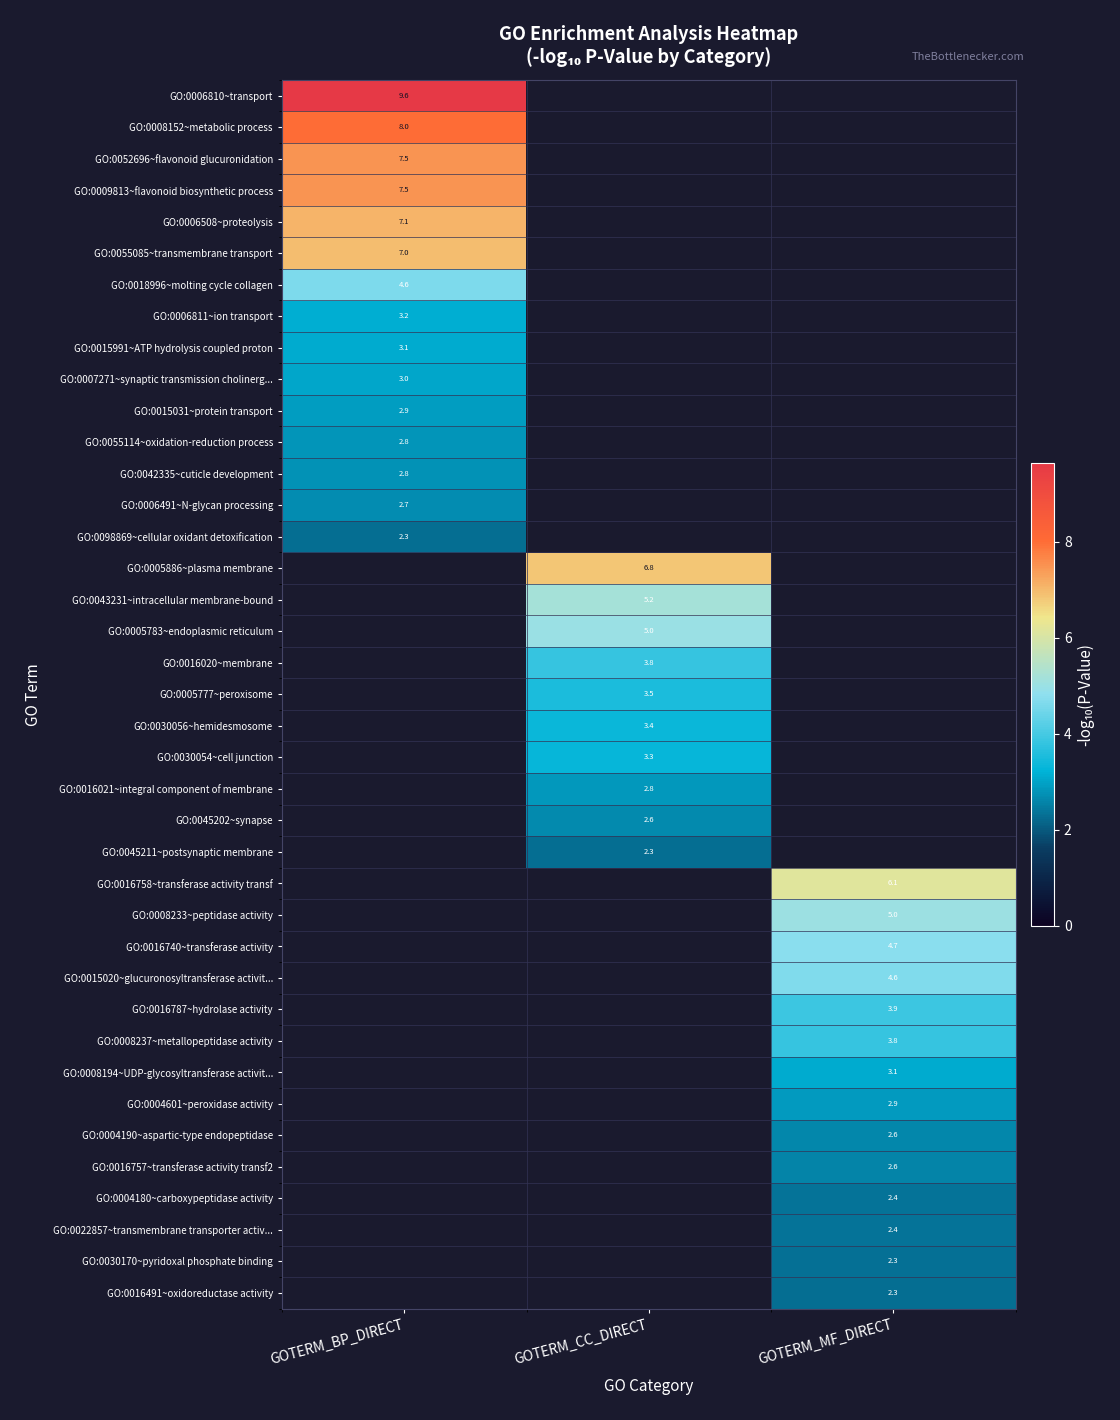

What is the minimum value shown in the chart?

2.3